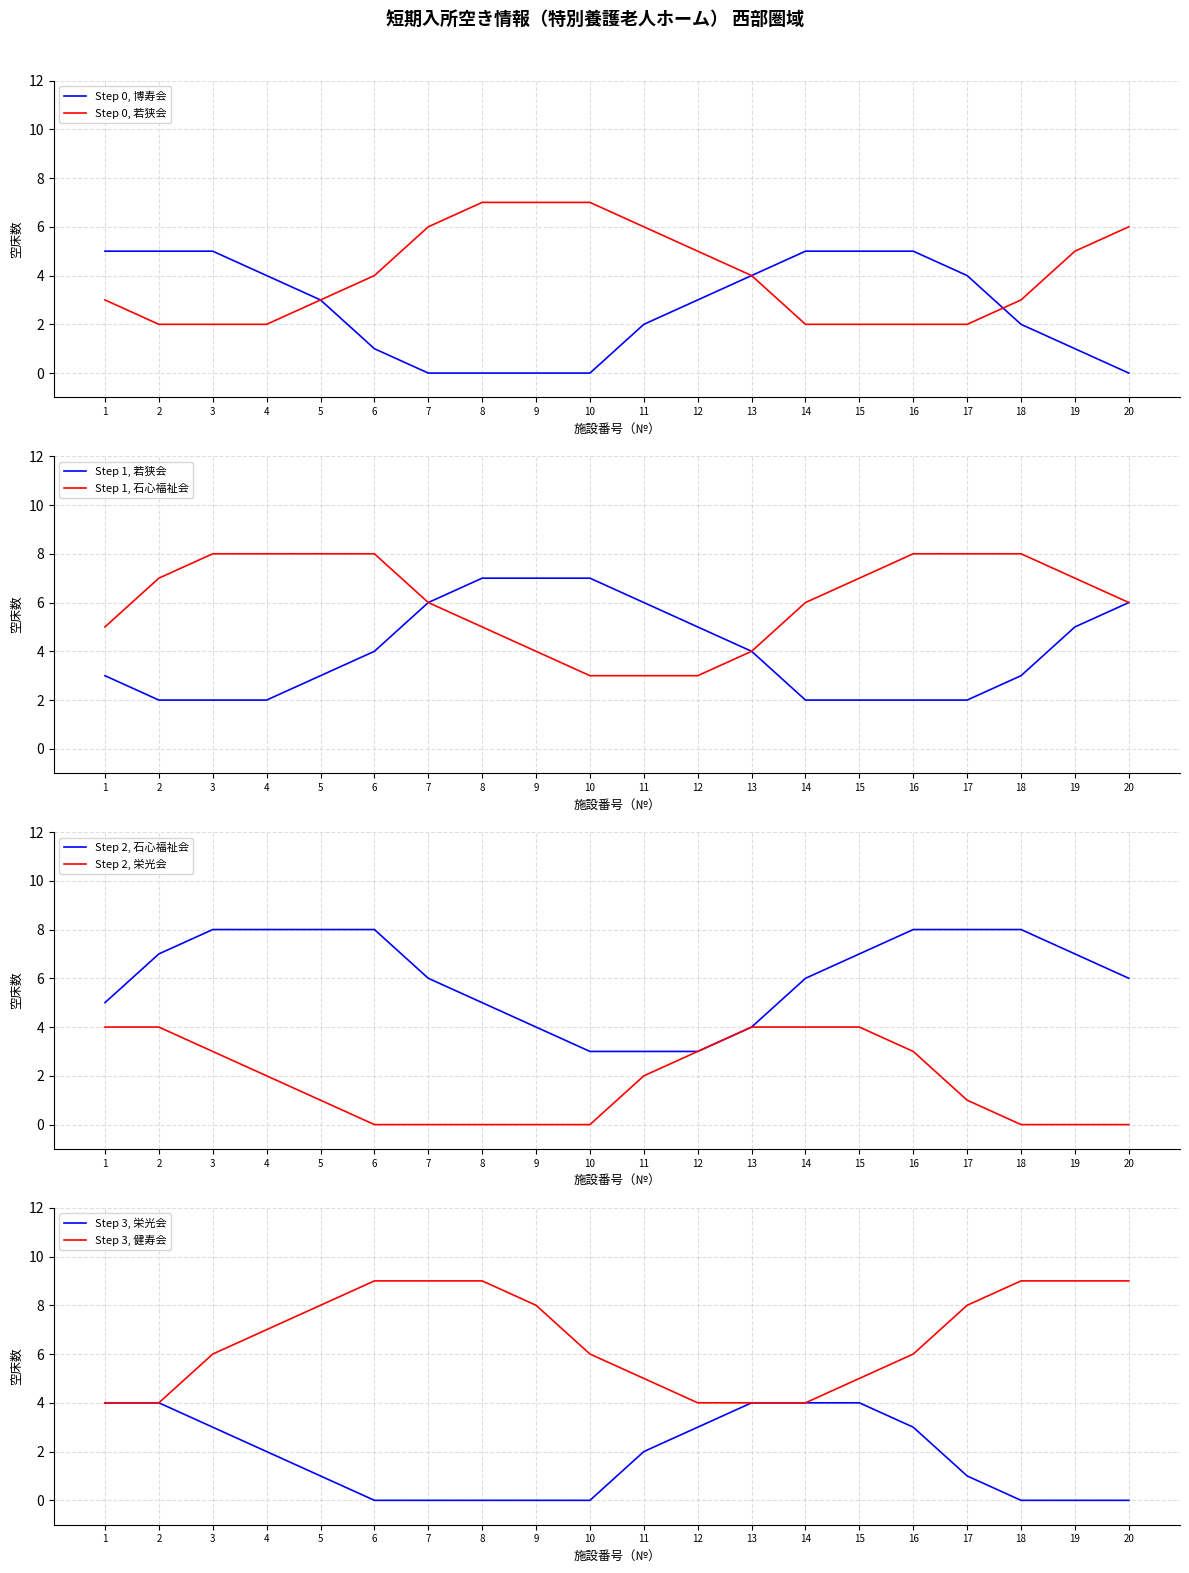

The Step 0, 博寿会 series shows 5 at 16. True or false?

True